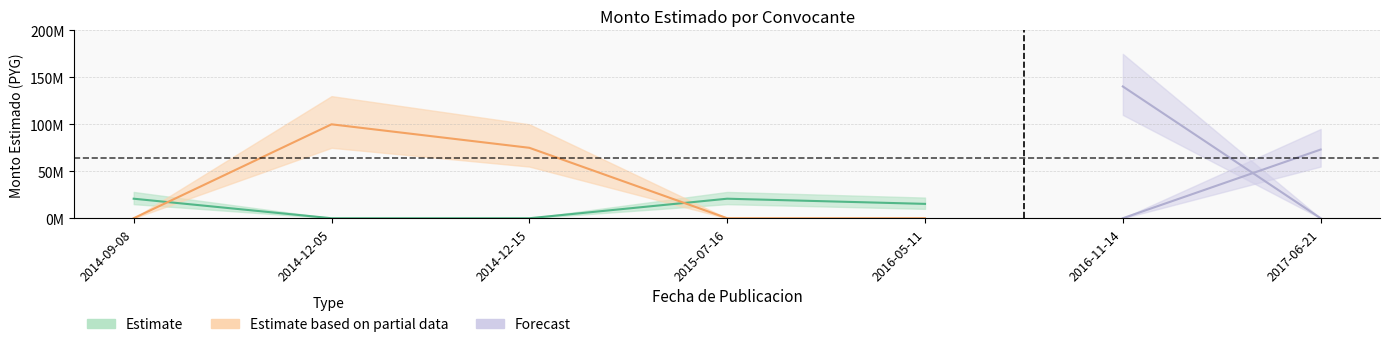

Reading right to left, transcribe all the data shown in this chart.

Municipalidad de Santa Rosa del Monday: 2017-06-21=73140000	2016-11-14=0	2016-05-11=15300000	2015-07-16=20800000	2014-12-15=0	2014-12-05=0	2014-09-08=20800000
Municipalidad de Nacunday: 2017-06-21=0	2016-11-14=140300000	2016-05-11=0	2015-07-16=0	2014-12-15=75000000	2014-12-05=100000000	2014-09-08=0